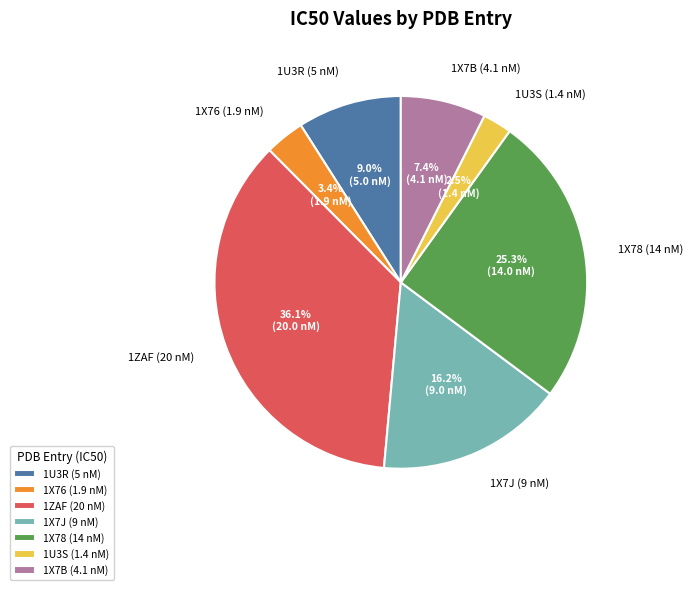

Which slice is the smallest?

1U3S (1.4 nM)